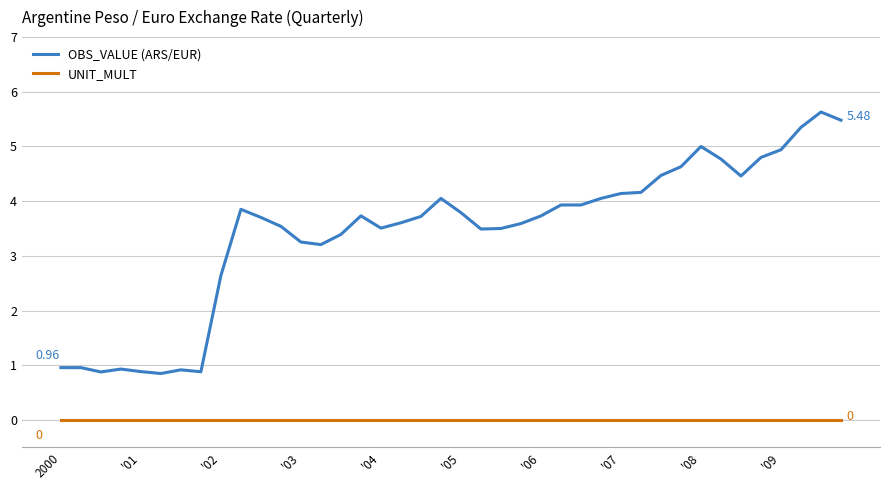

The OBS_VALUE series shows 7.2 at 29. True or false?

False